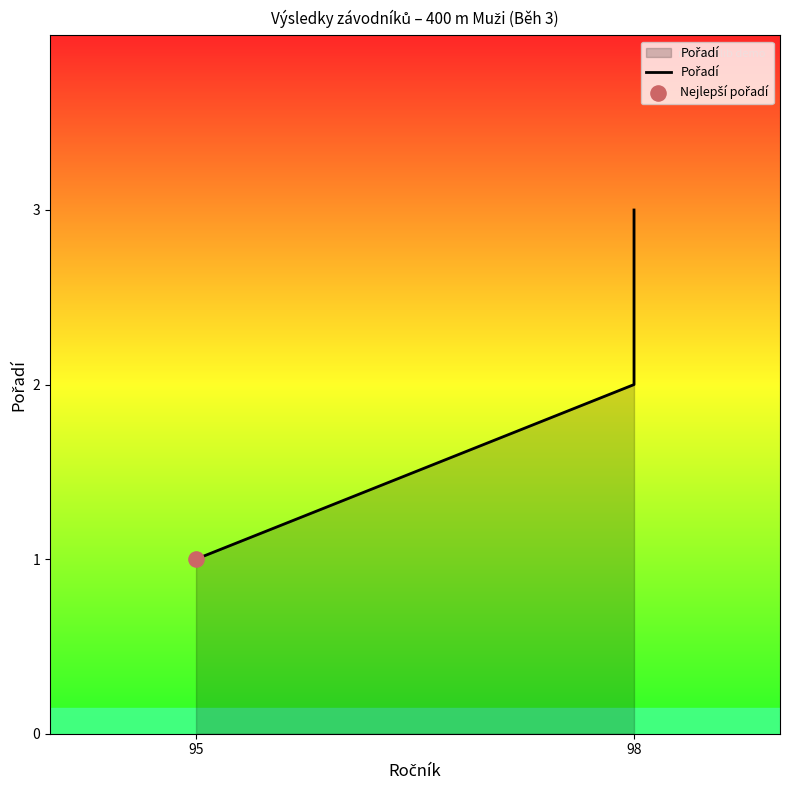

Approximately how many times larger is the value at 98 compared to 95?

3.0